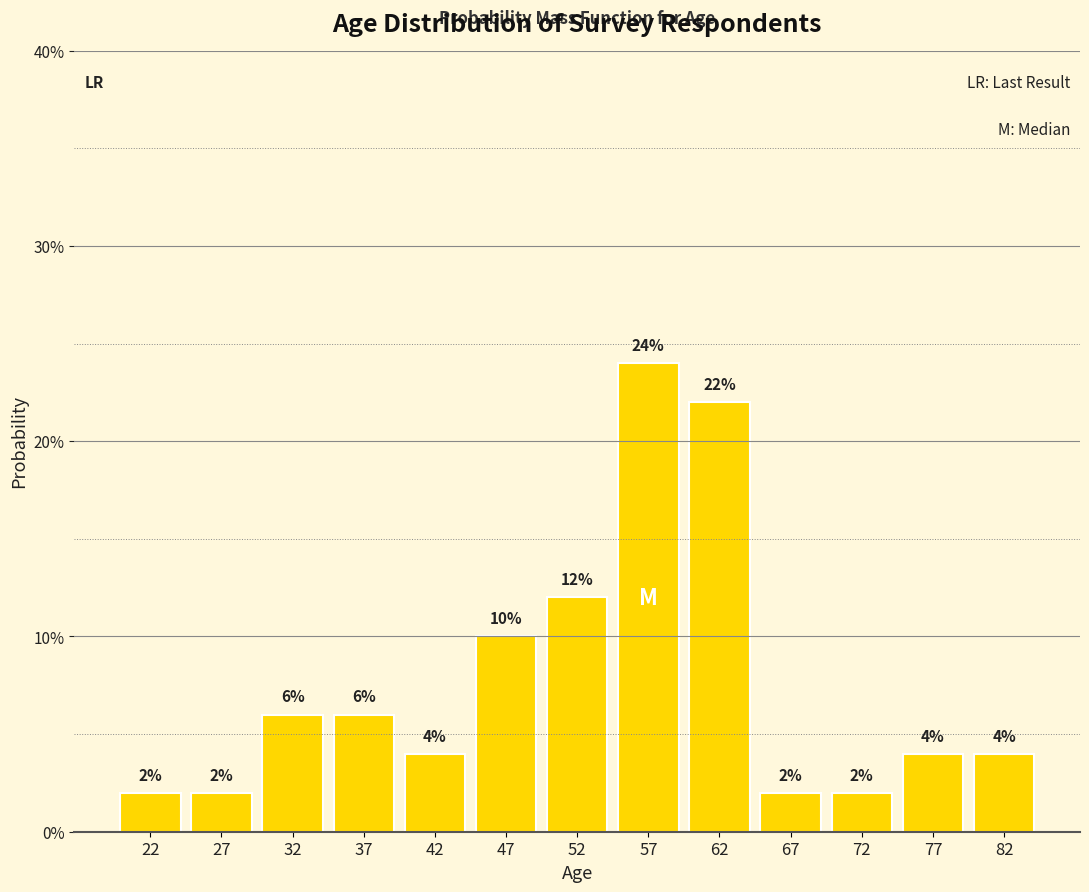

Reading left to right, transcribe this chart: for each bar, give the range it covers on the x-axis and its height.

20 to 25: 2
25 to 30: 2
30 to 35: 6
35 to 40: 6
40 to 45: 4
45 to 50: 10
50 to 55: 12
55 to 60: 24
60 to 65: 22
65 to 70: 2
70 to 75: 2
75 to 80: 4
80 to 85: 4